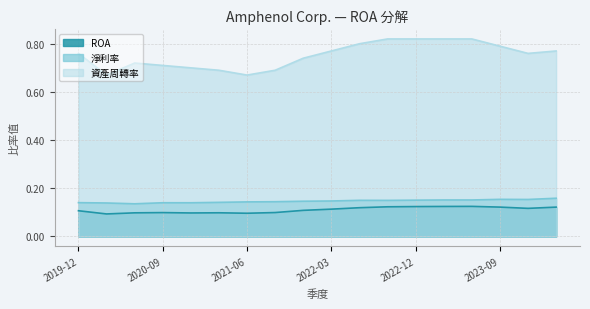

Which series has the largest total across all categories?

資產周轉率